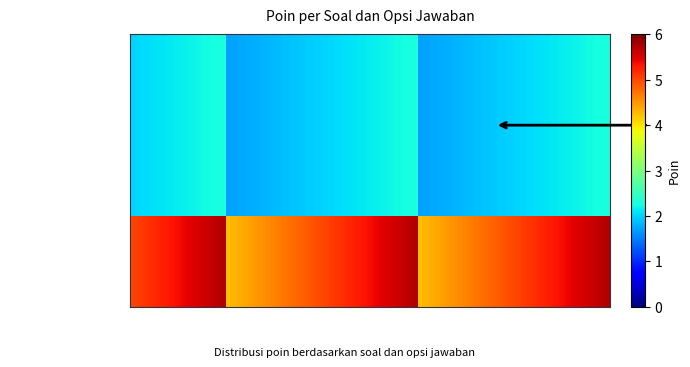

What is the sum of all 5 + 3 = ? values?

6